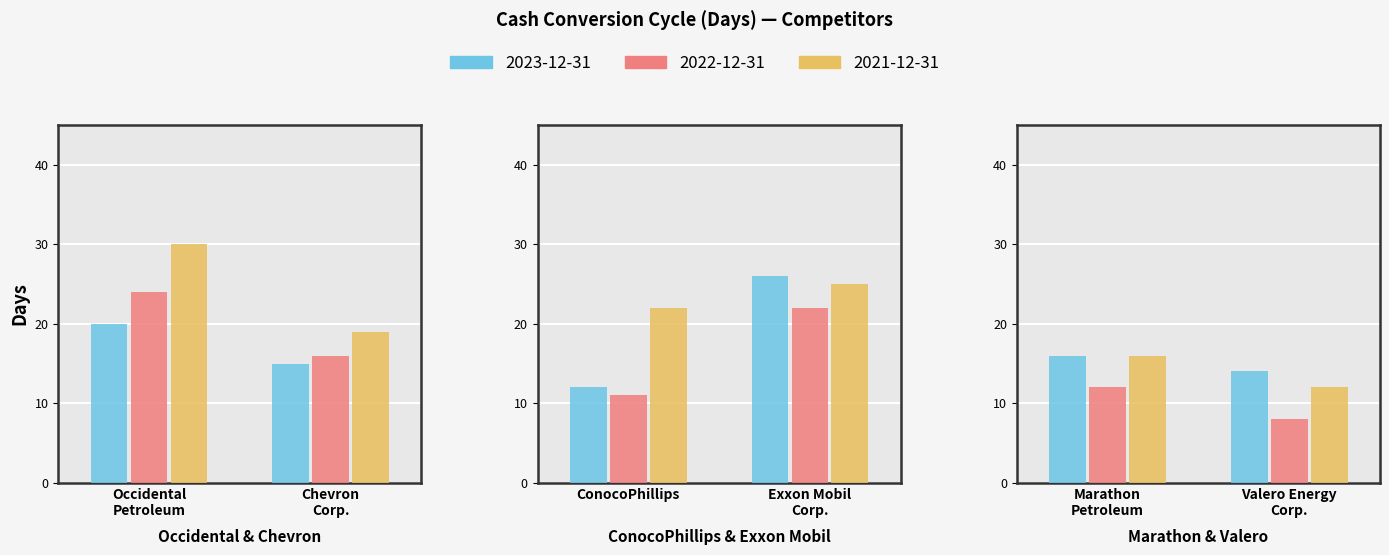

Reading left to right, transcribe all the data shown in this chart.

2023-12-31: 20	15	12	26	16	14
2022-12-31: 24	16	11	22	12	8
2021-12-31: 30	19	22	25	16	12